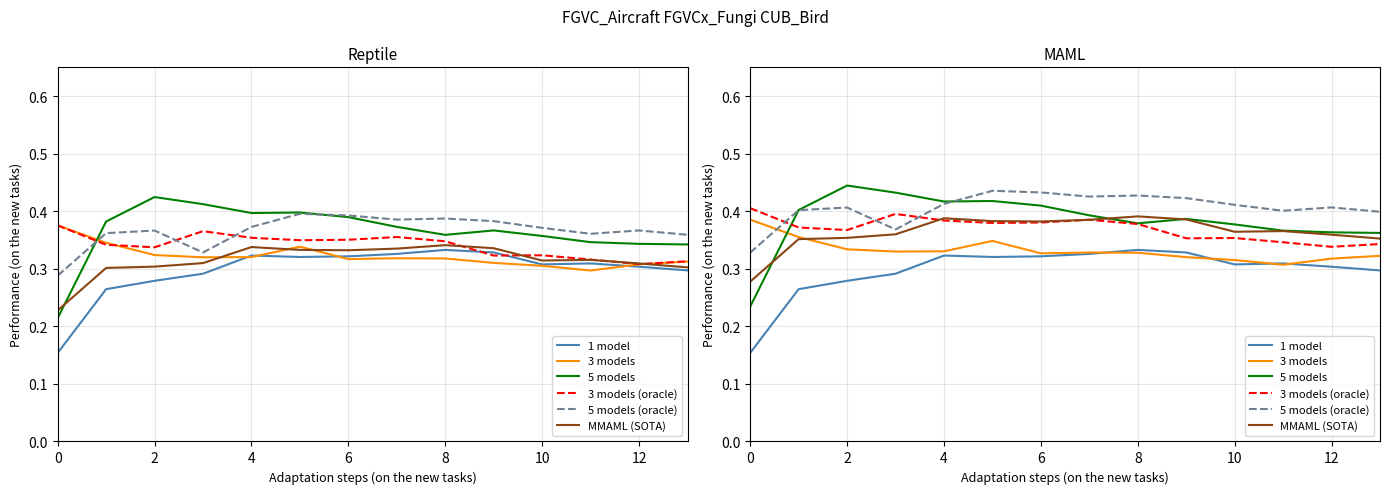

What value does the 5 models series have at 6?

0.4